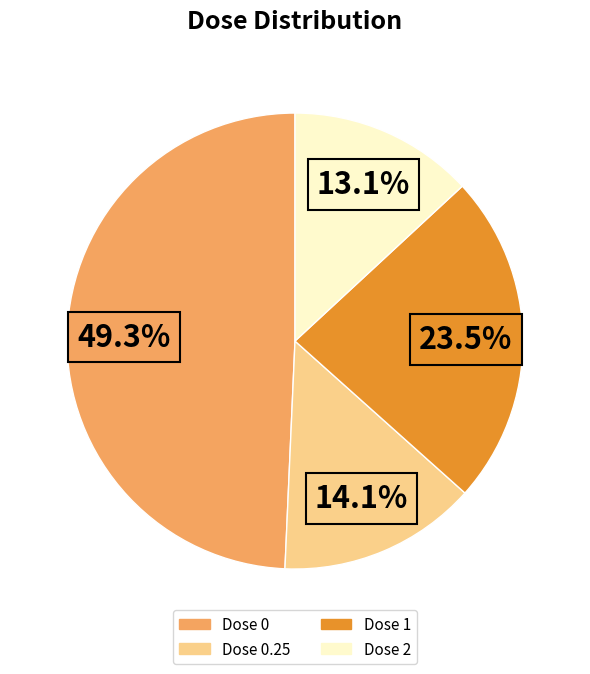

Does any single category account for the majority?

No